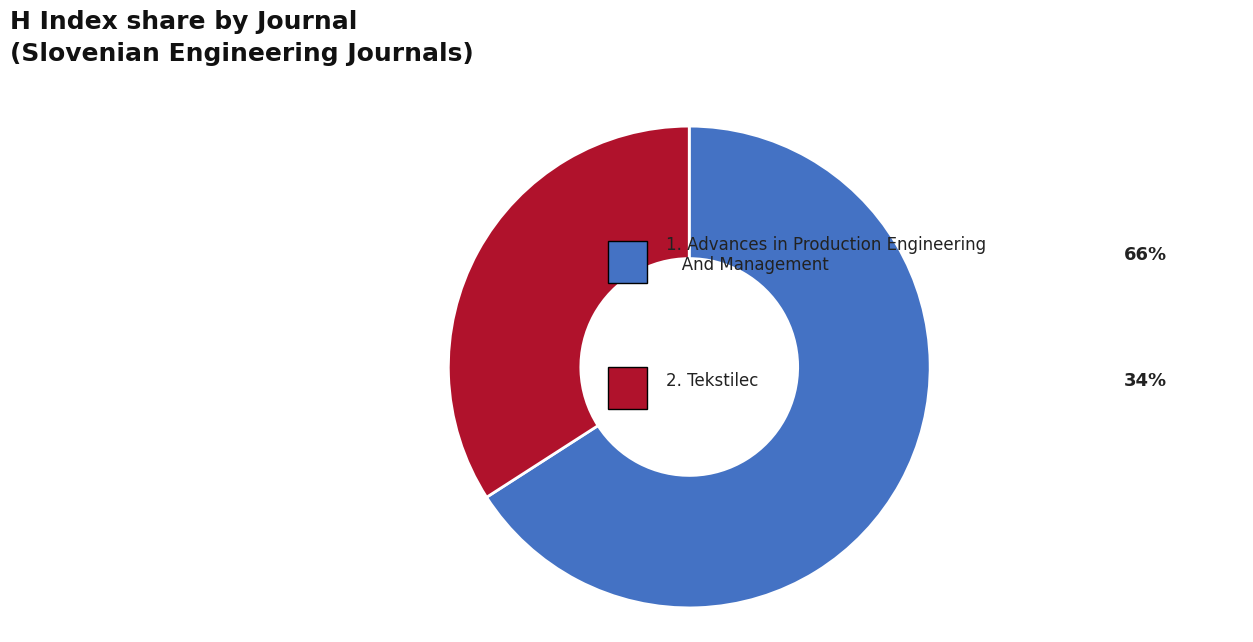

Does any single category account for the majority?

Yes